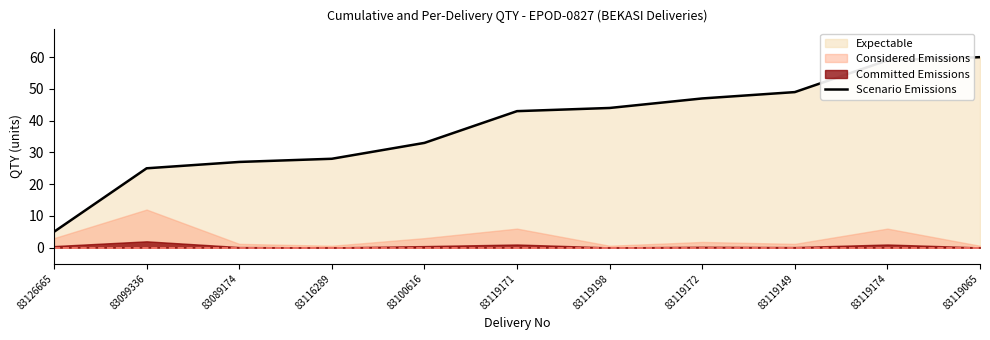

What is the greatest value displayed?

60